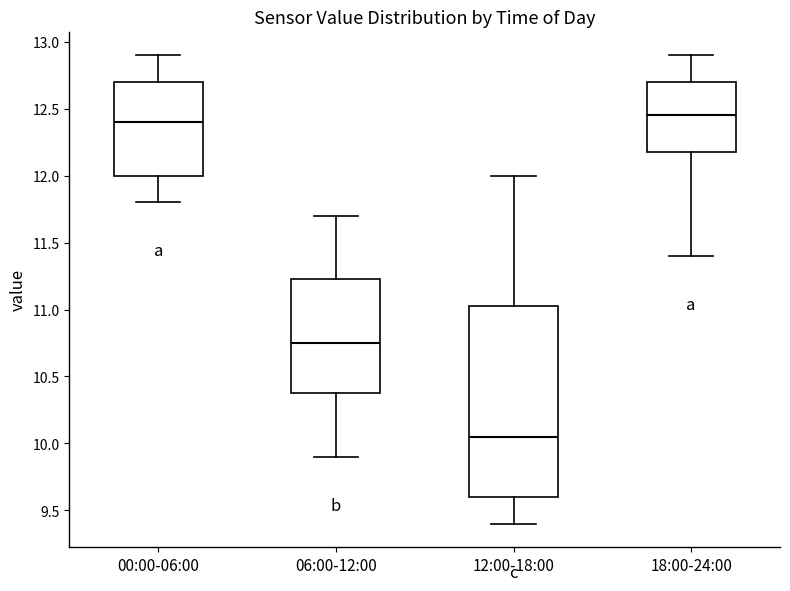

Reading left to right, transcribe this box plot: for each box, give where its median line is, the range the box spans, and where its two whiskers end, as read against the y-axis. The values are not printed on the chart, so give them approximately, as read against the axis.

00:00-06:00: median 12.40, box 12.00 to 12.70, whiskers 11.80 to 12.90
06:00-12:00: median 10.75, box 10.40 to 11.25, whiskers 9.90 to 11.70
12:00-18:00: median 10.05, box 9.60 to 11.05, whiskers 9.40 to 12.00
18:00-24:00: median 12.45, box 12.20 to 12.70, whiskers 11.40 to 12.90